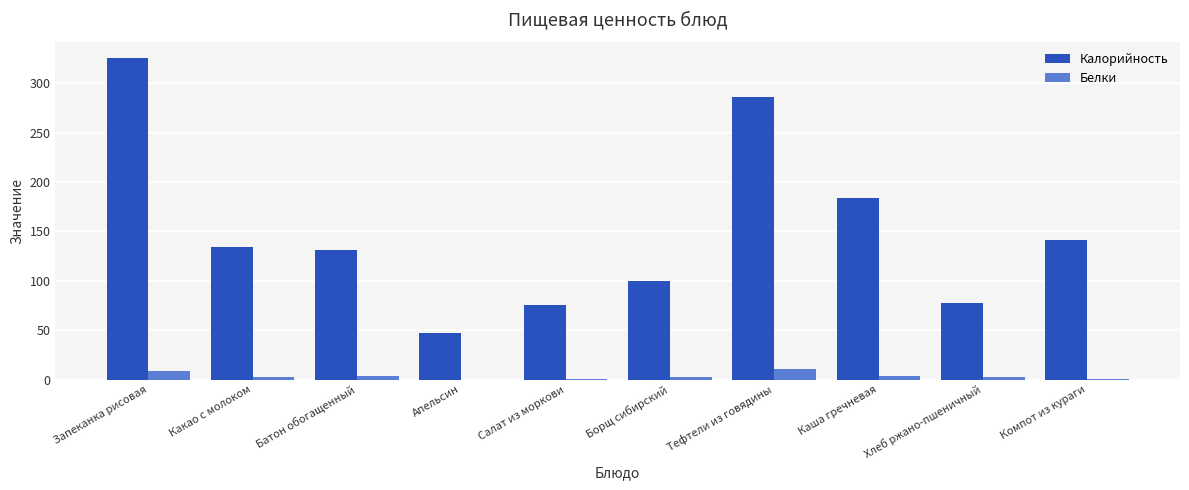

At which category is the sum across all series the highest?

Запеканка рисовая